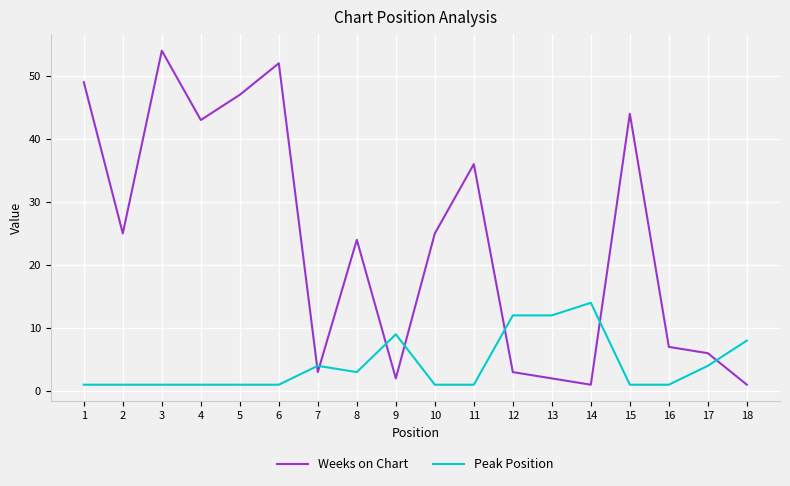

Rank the series by their average value, from lowest to highest.

Peak Position, Weeks on Chart